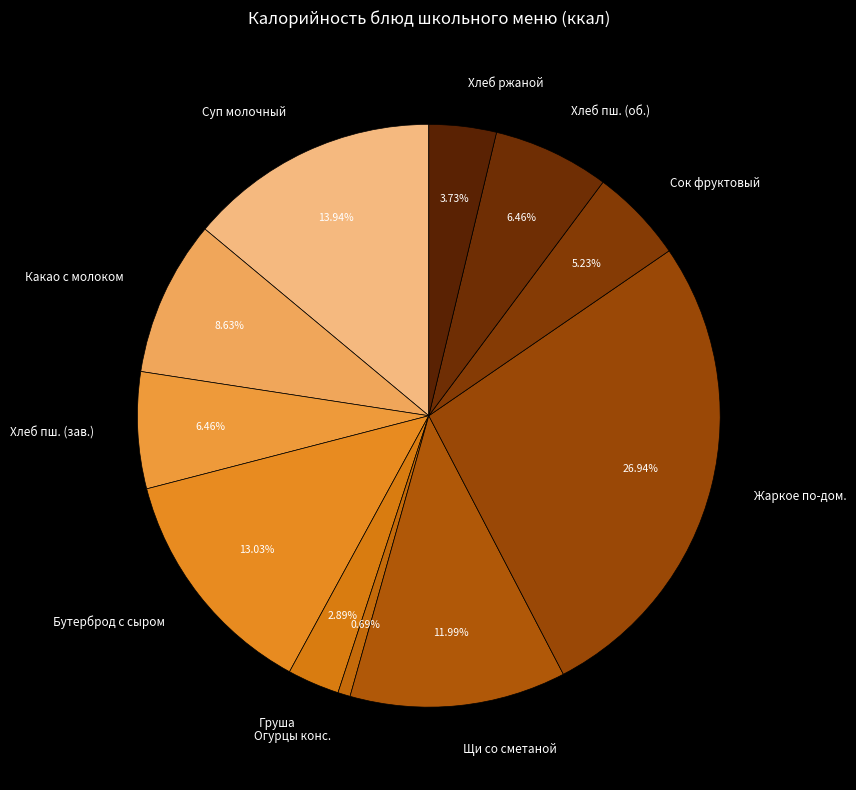

Is there any slice that represents more than half of the pie?

No